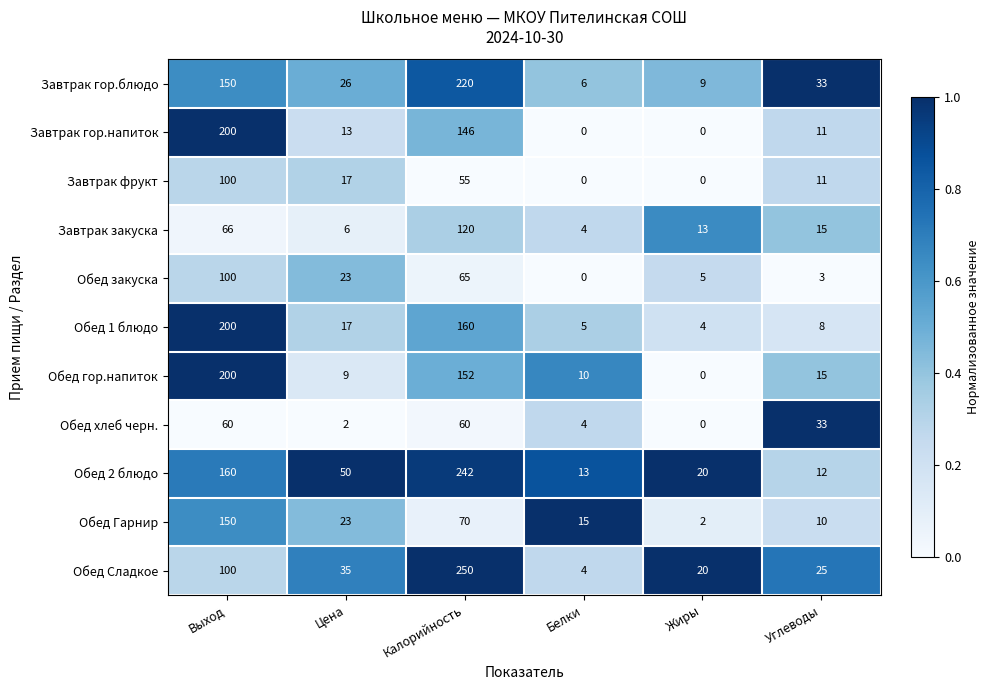

True or false: Обед закуска has a value of 5 at Жиры.

True